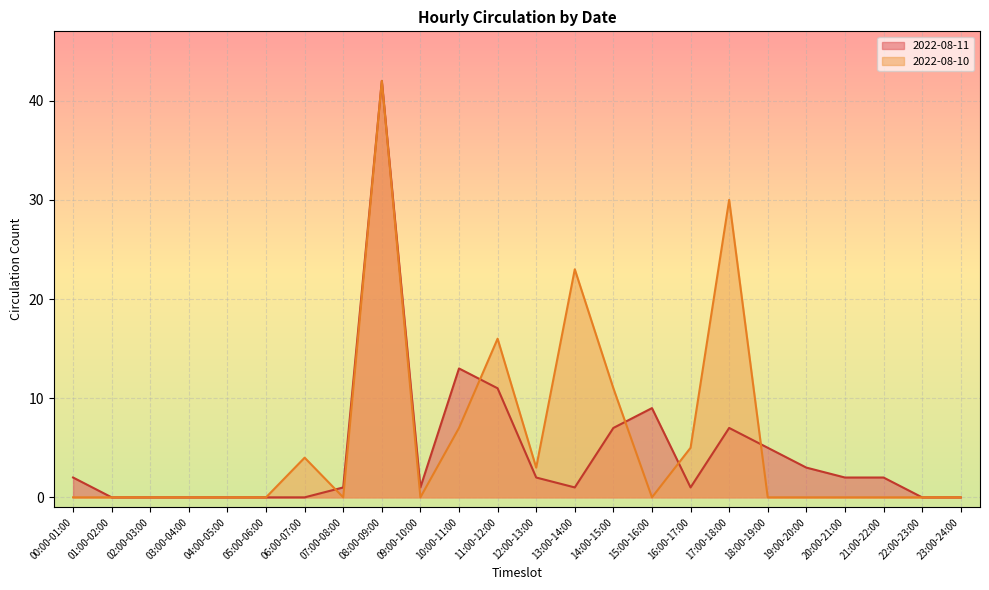

The value of 2022-08-10 at 01:00-02:00 is 0. True or false?

True